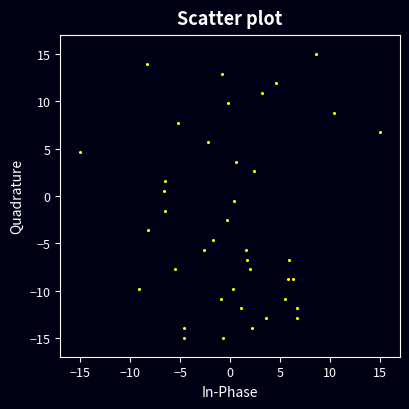

What is the range of Y values (max minus min)?

30.0